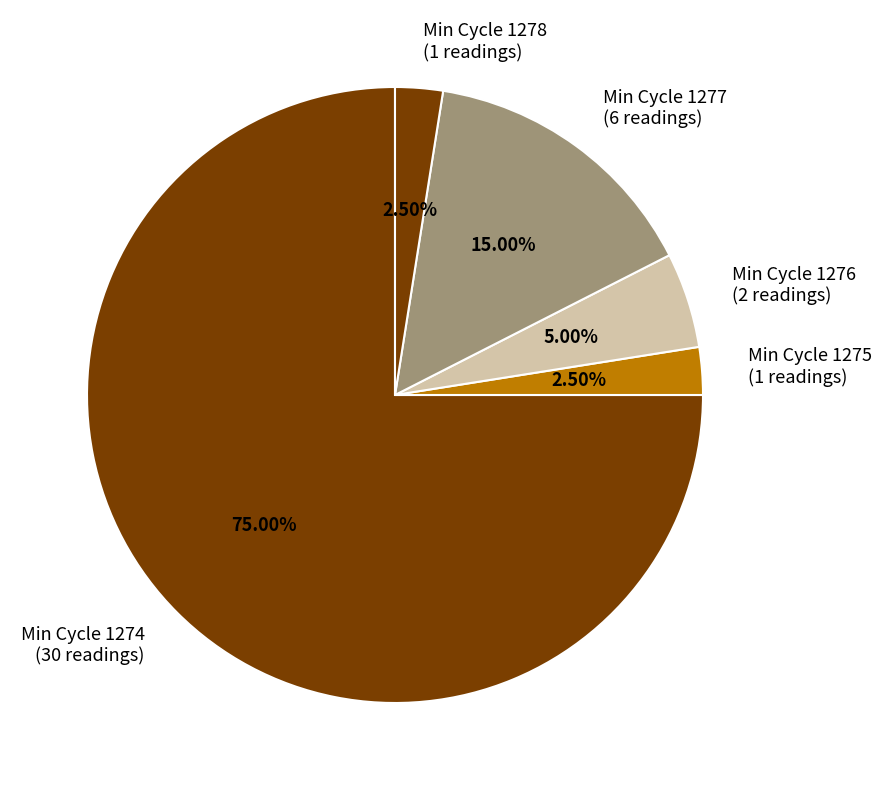

Is there a majority slice in this chart?

Yes